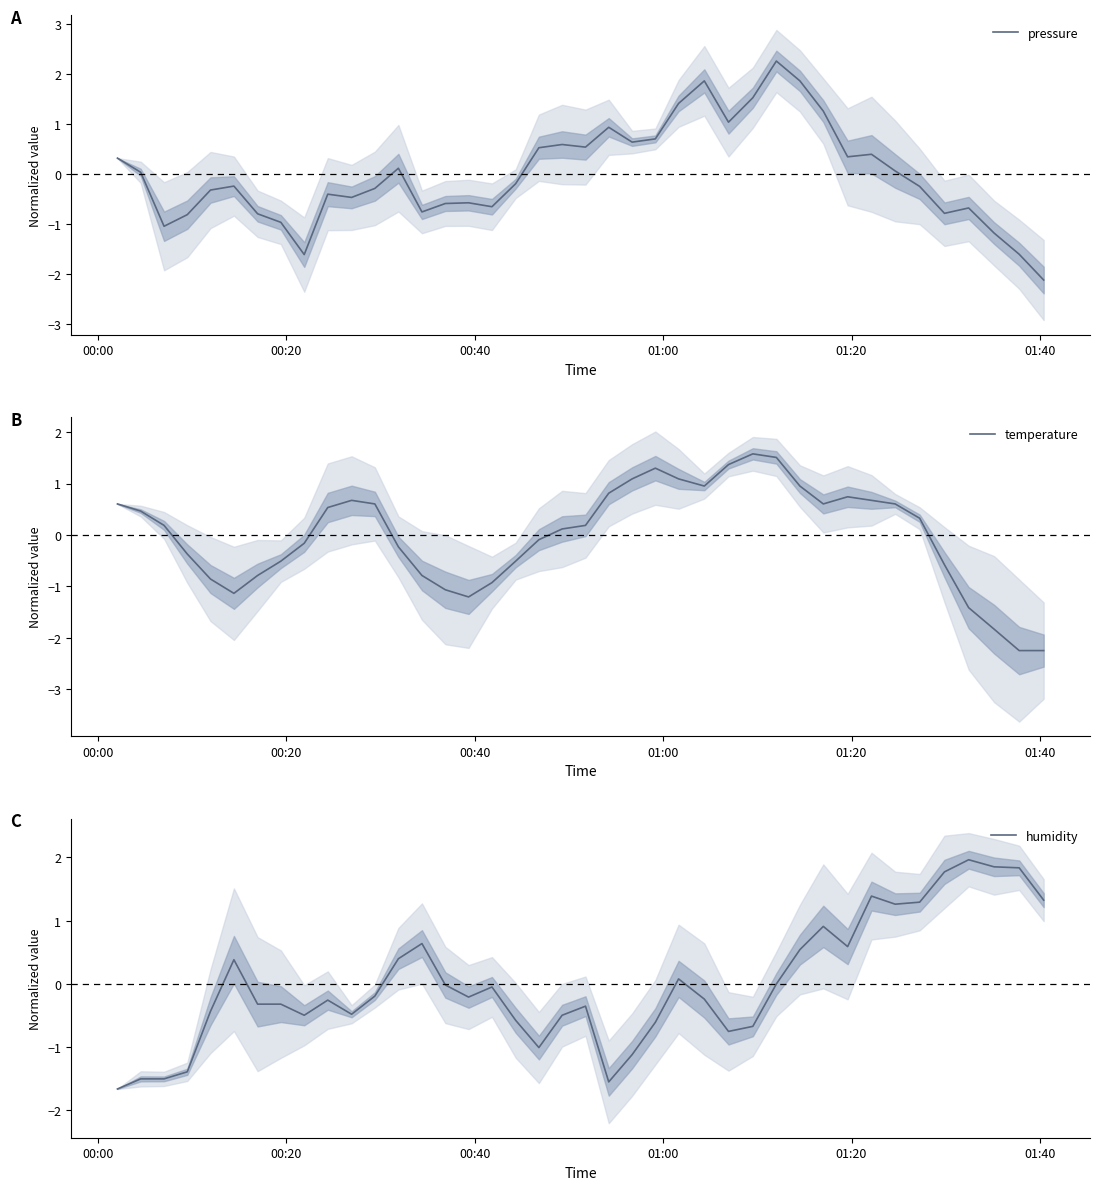

Reading left to right, extract all data points from this chart.

pressure: 0.3	0.0	-1.0	-0.8	-0.3	-0.2	-0.8	-1.0	-1.6	-0.4	-0.5	-0.3	0.1	-0.8	-0.6	-0.6	-0.7	-0.2	0.5	0.6	0.5	0.9	0.6	0.7	1.4	1.9	1.0	1.5	2.3	1.9	1.3	0.3	0.4	0.1	-0.2	-0.8	-0.7	-1.2	-1.6	-2.1
temperature: 0.6	0.5	0.2	-0.4	-0.9	-1.1	-0.8	-0.5	-0.2	0.5	0.7	0.6	-0.2	-0.8	-1.1	-1.2	-0.9	-0.5	-0.1	0.1	0.2	0.8	1.1	1.3	1.1	1.0	1.4	1.6	1.5	1.0	0.6	0.7	0.7	0.6	0.3	-0.6	-1.4	-1.8	-2.2	-2.2
humidity: -1.7	-1.5	-1.5	-1.4	-0.4	0.4	-0.3	-0.3	-0.5	-0.3	-0.5	-0.2	0.4	0.6	-0.0	-0.2	-0.0	-0.6	-1.0	-0.5	-0.4	-1.6	-1.1	-0.6	0.1	-0.2	-0.8	-0.7	-0.0	0.5	0.9	0.6	1.4	1.3	1.3	1.8	2.0	1.9	1.8	1.3